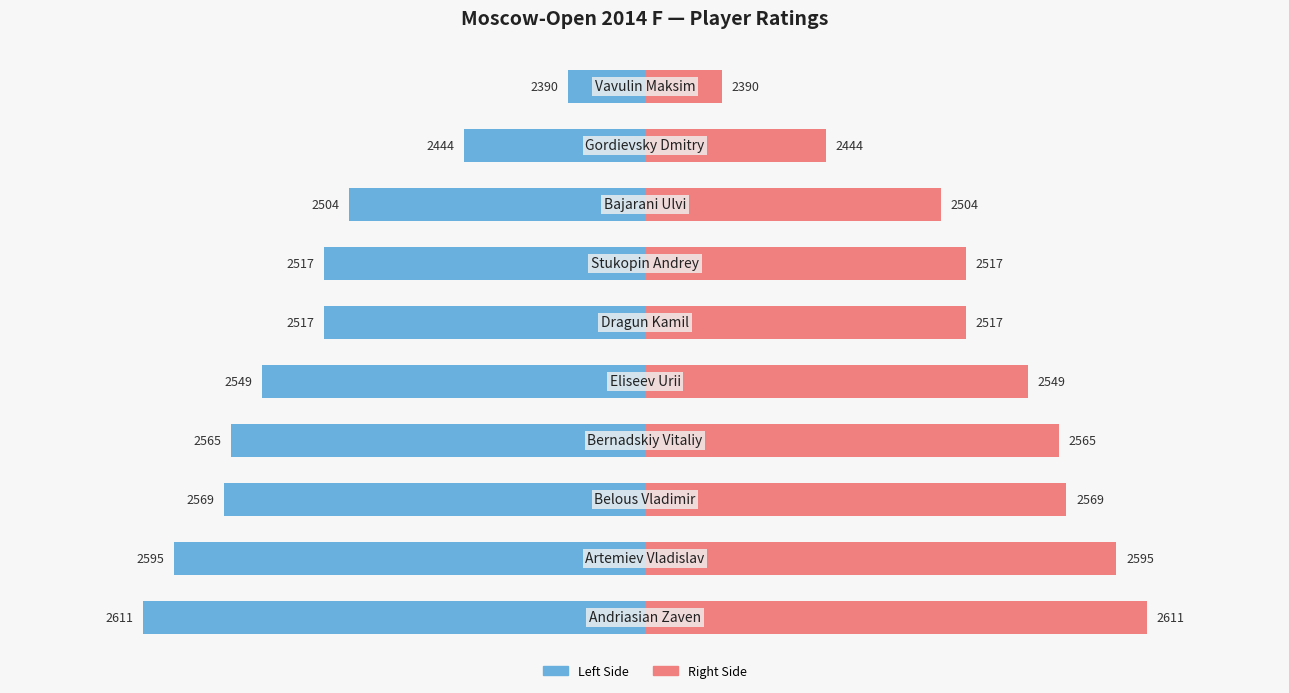

Rank the series by their maximum value, from lowest to highest.

Rating (left), Rating (right)